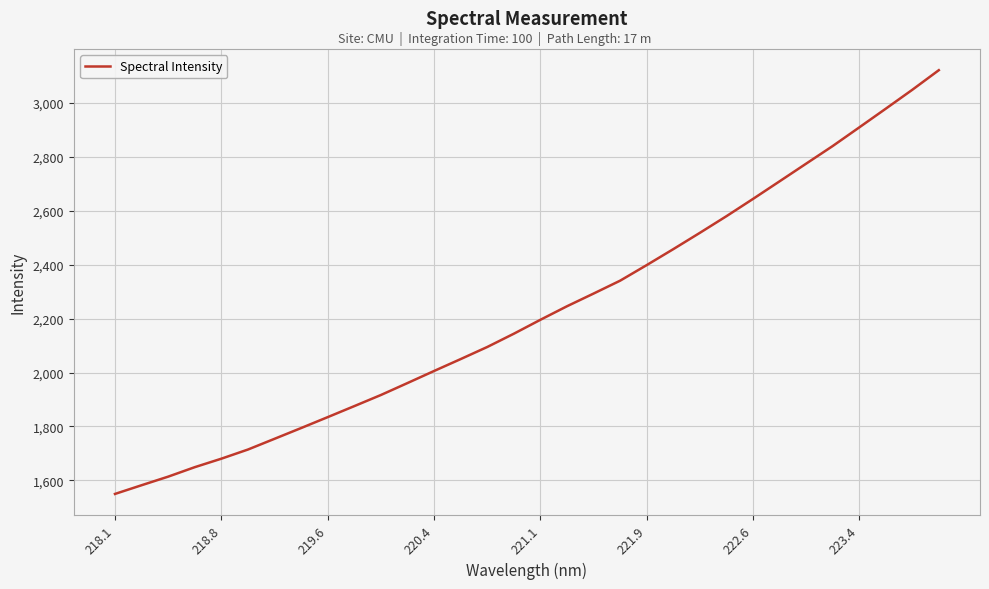

What is the difference between the maximum and minimum values?

1571.0